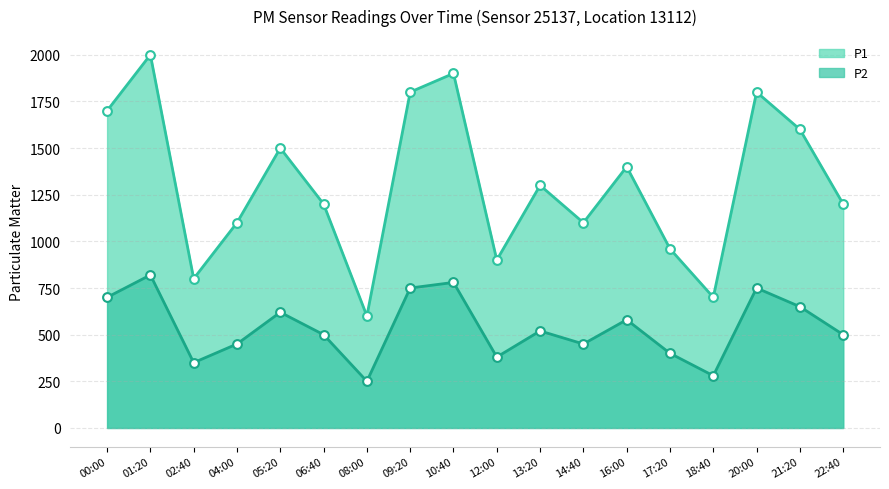

Is the value of P2 at 22:40 greater than the value of P1 at 09:20?

No